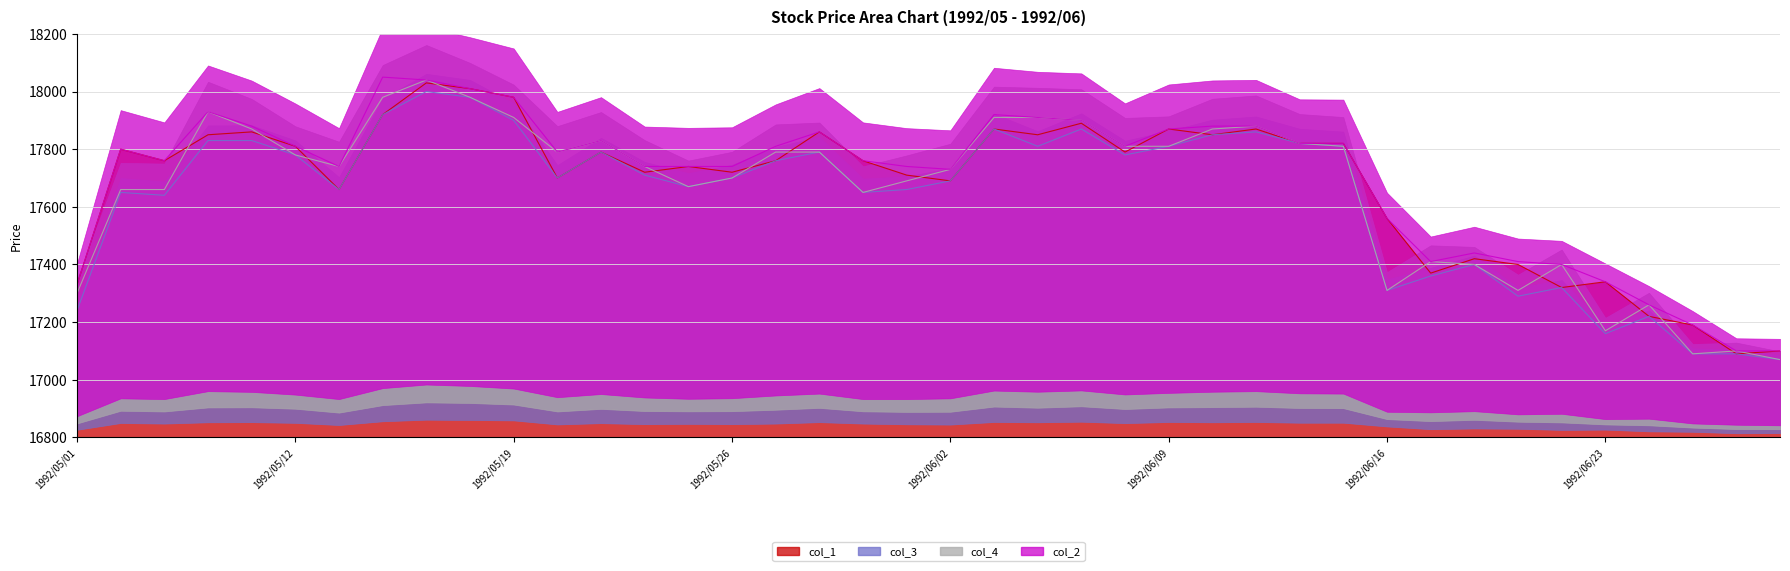

True or false: col_1_line and col_2_line cross at least once.

False